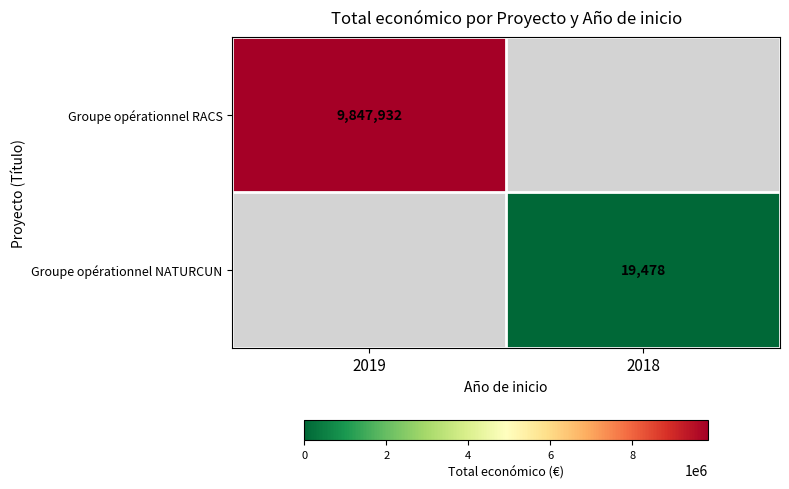

The value of Groupe opérationnel NATURCUN at 2018 is 19478. True or false?

True